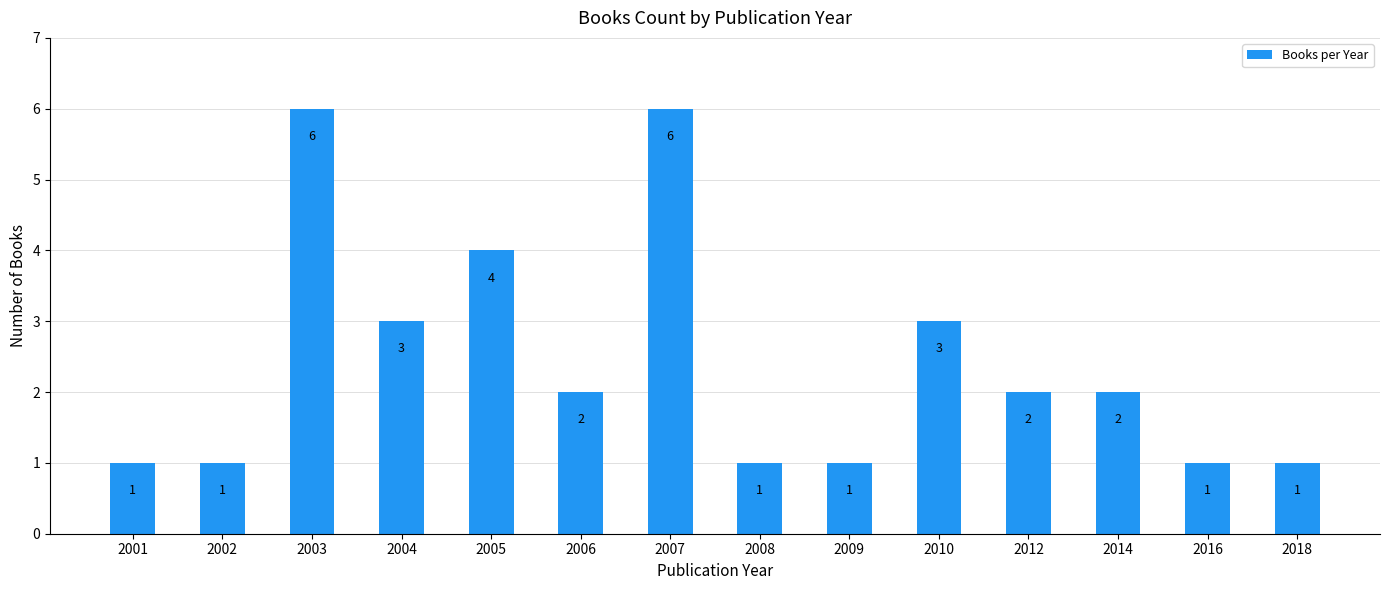

Are the bars horizontal?

No